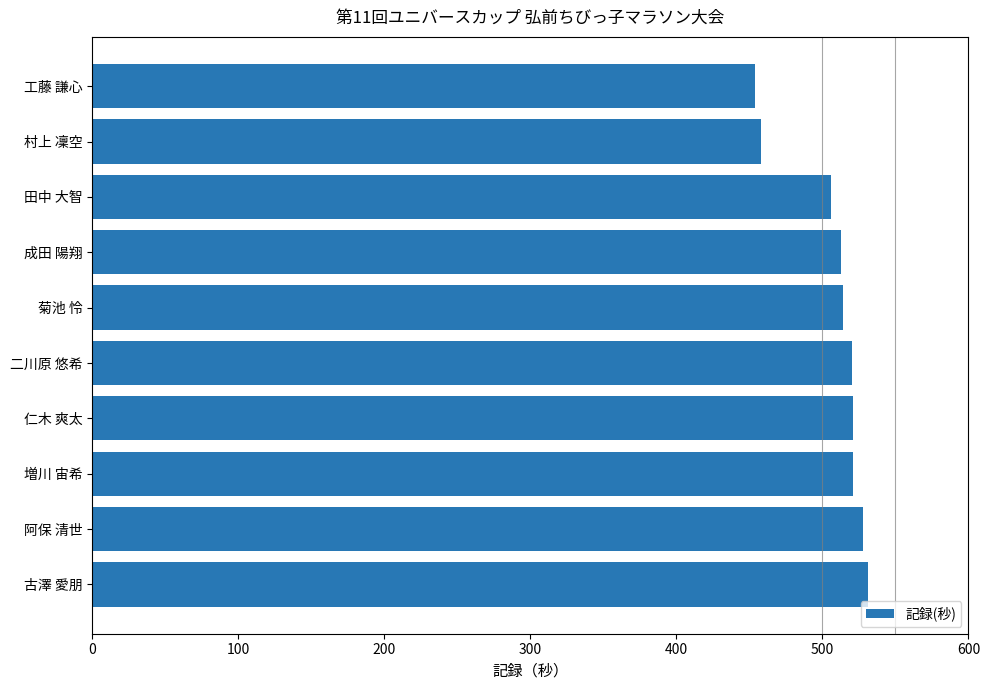

Between 田中 大智 and 古澤 愛朋, which is larger?

古澤 愛朋